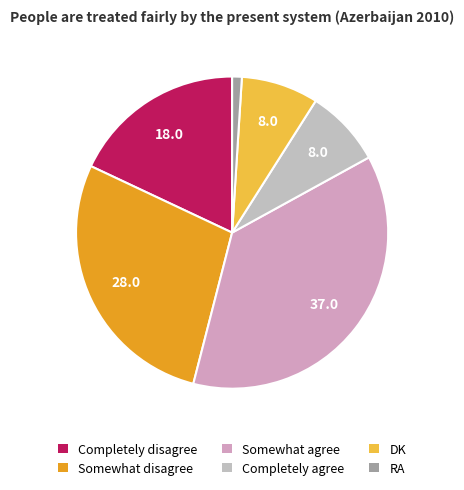

How many segments does this pie chart have?

6